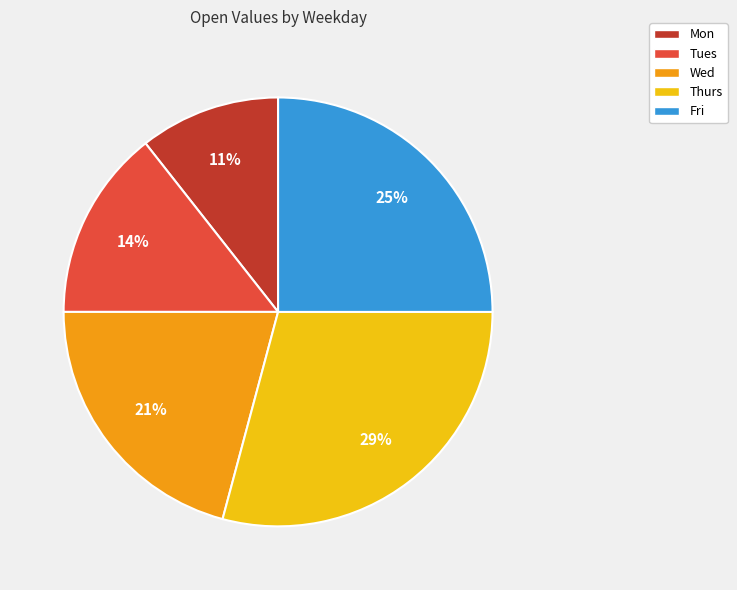

What is the ratio of the value at Tues to the value at Wed?

0.7